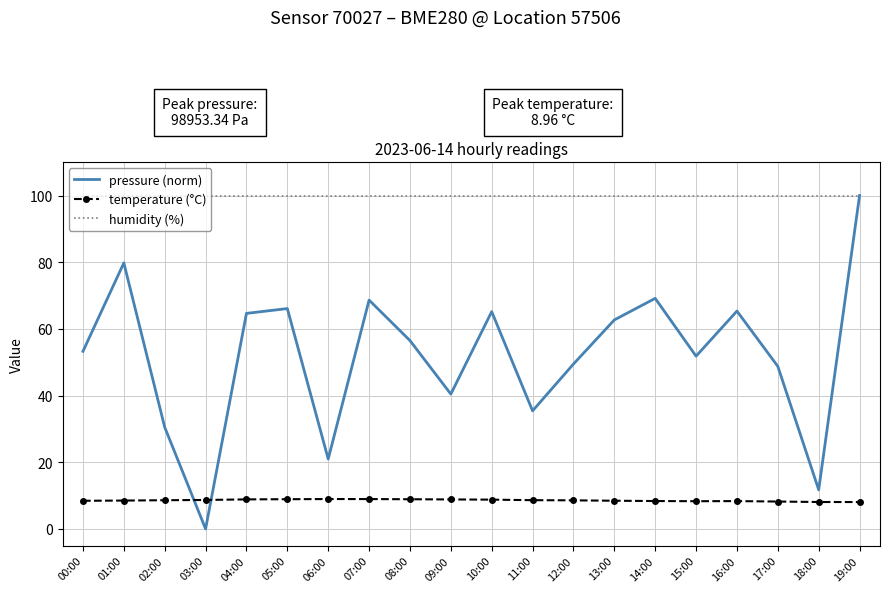

Which series has the largest total across all categories?

humidity (%)